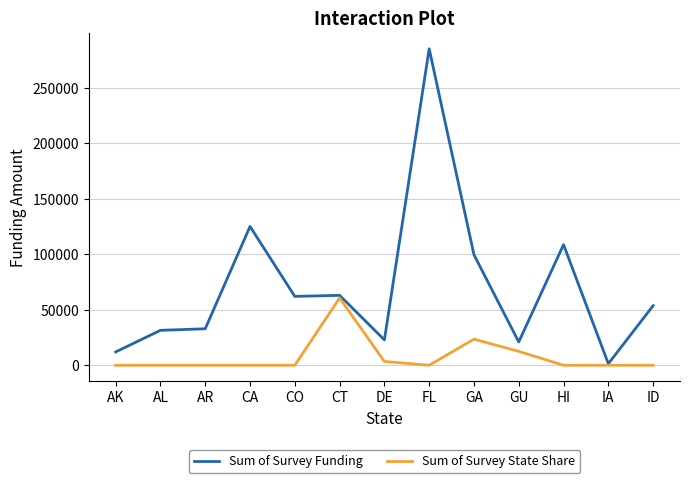

True or false: Sum of Survey Funding has more than 1 interior local peaks.

True